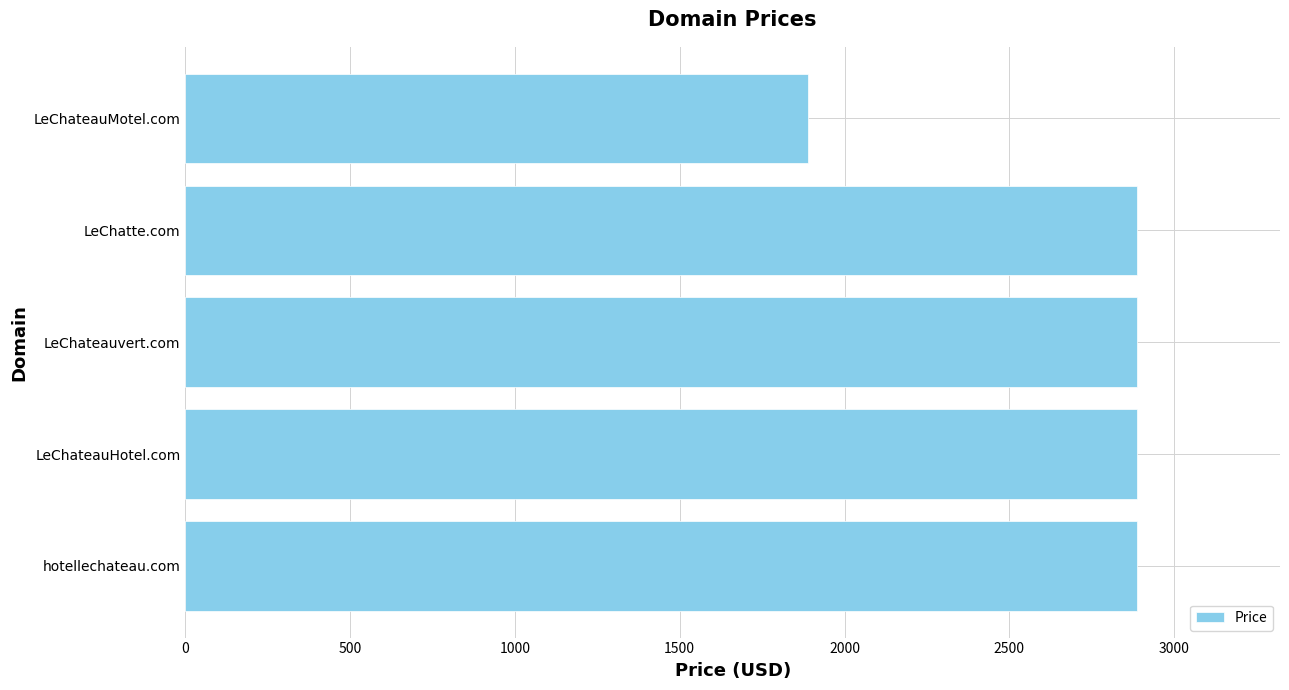

Reading bottom to top, extract all data points from this chart.

hotellechateau.com=2888	LeChateauHotel.com=2888	LeChateauvert.com=2888	LeChatte.com=2888	LeChateauMotel.com=1888